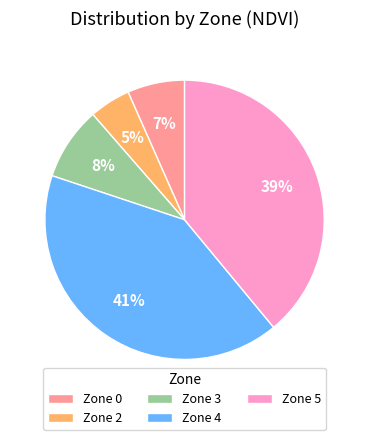

How many slices are in this pie chart?

5